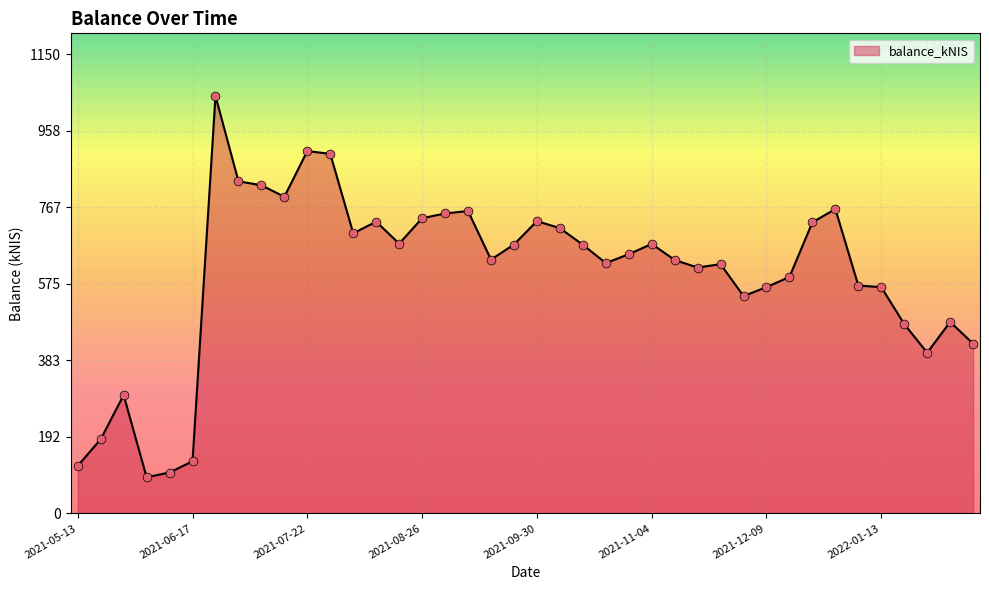

What is the smallest value displayed?

90.5